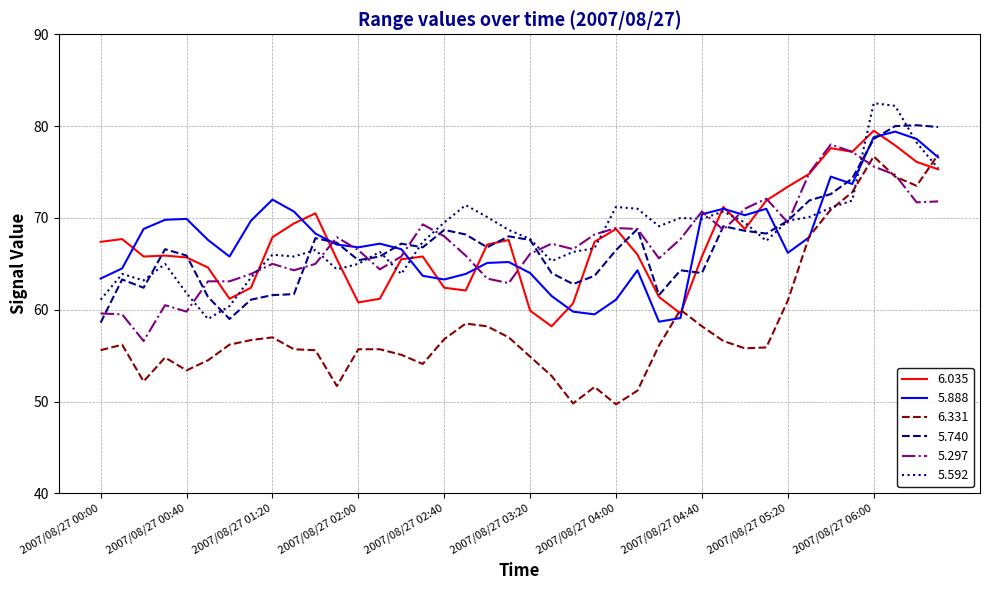

What is the smallest value displayed?

49.7